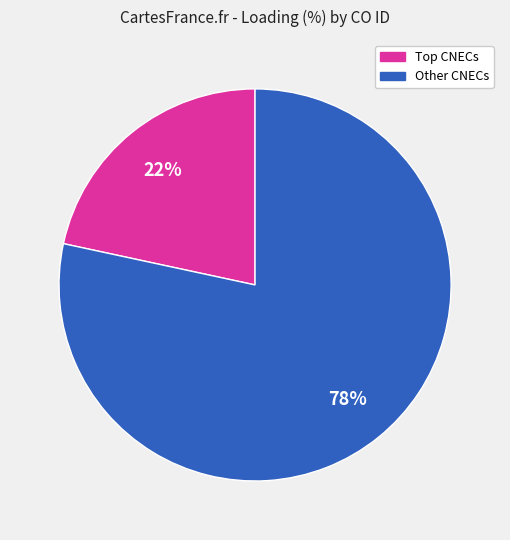

How many segments does this pie chart have?

2